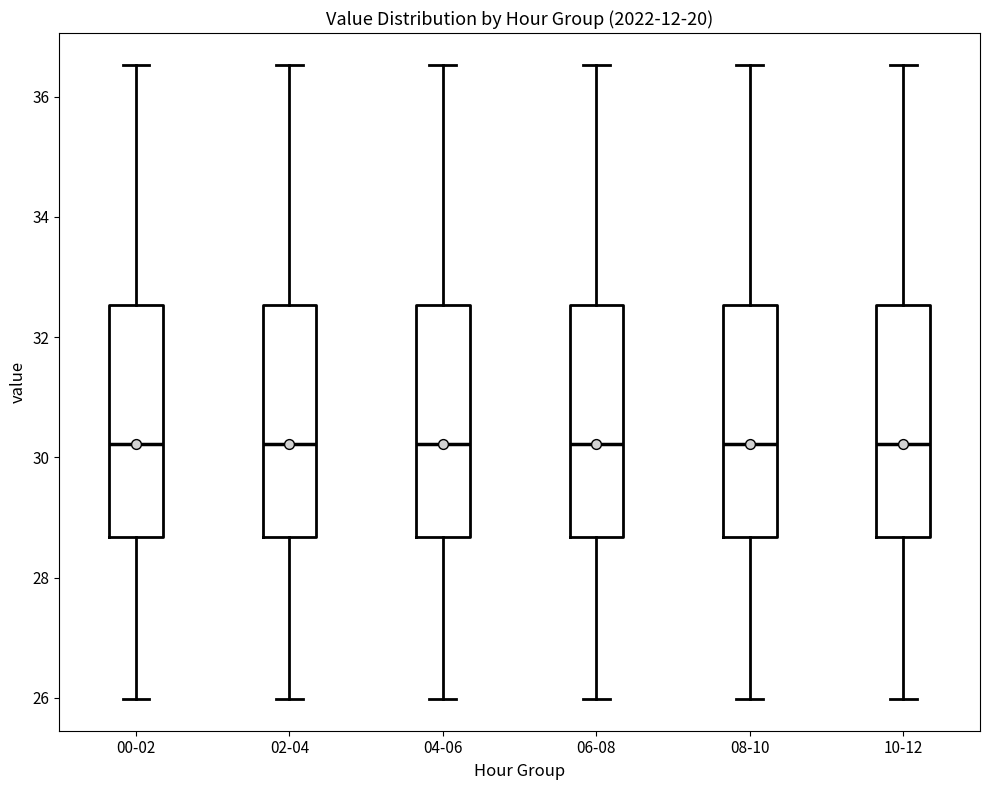

Reading left to right, read every box against the y-axis: the position of its median line, the range the box covers, and the ends of its whiskers. The values are not printed on the chart, so give them approximately, as read against the axis.

00-02: median 30.2, box 28.6 to 32.6, whiskers 26.0 to 36.6
02-04: median 30.2, box 28.6 to 32.6, whiskers 26.0 to 36.6
04-06: median 30.2, box 28.6 to 32.6, whiskers 26.0 to 36.6
06-08: median 30.2, box 28.6 to 32.6, whiskers 26.0 to 36.6
08-10: median 30.2, box 28.6 to 32.6, whiskers 26.0 to 36.6
10-12: median 30.2, box 28.6 to 32.6, whiskers 26.0 to 36.6